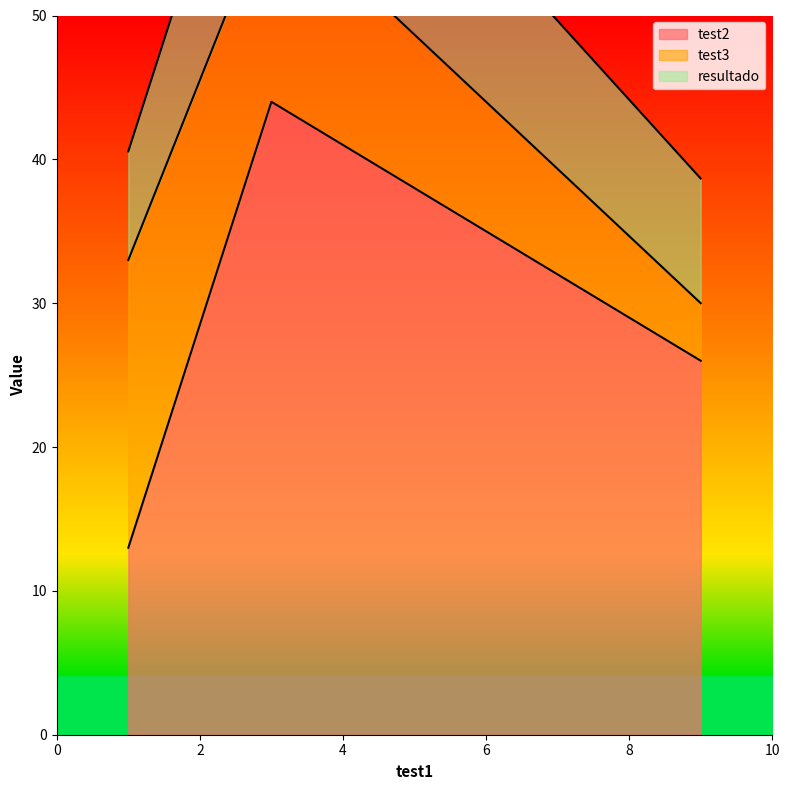

How many series are shown in this chart?

3